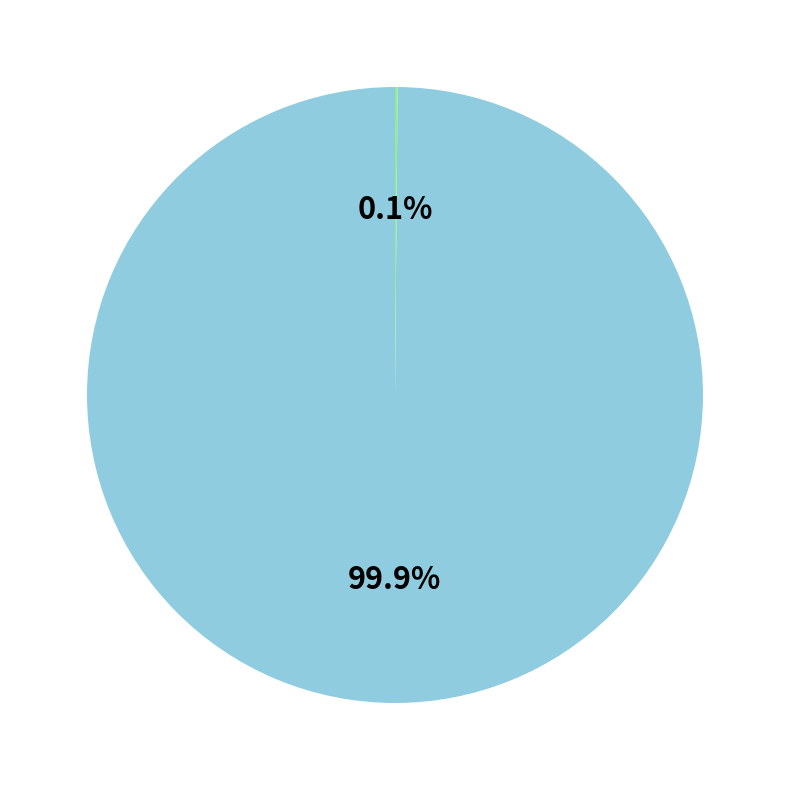

Does any single category account for the majority?

Yes